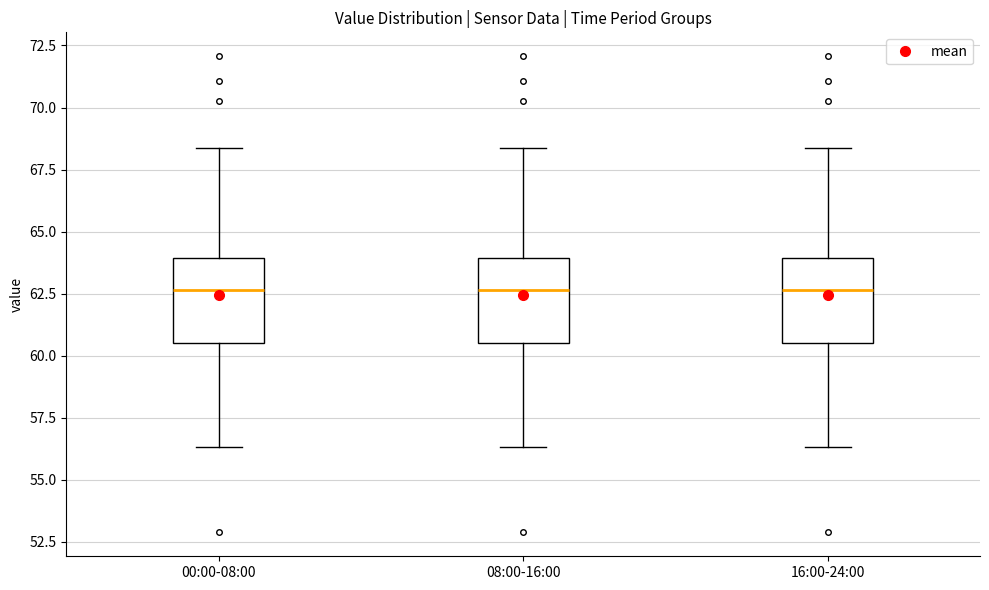

Where does the lower whisker of the box for 16:00-24:00 end on the y-axis? The values are not printed on the chart, so give them approximately, as read against the axis.

56.5